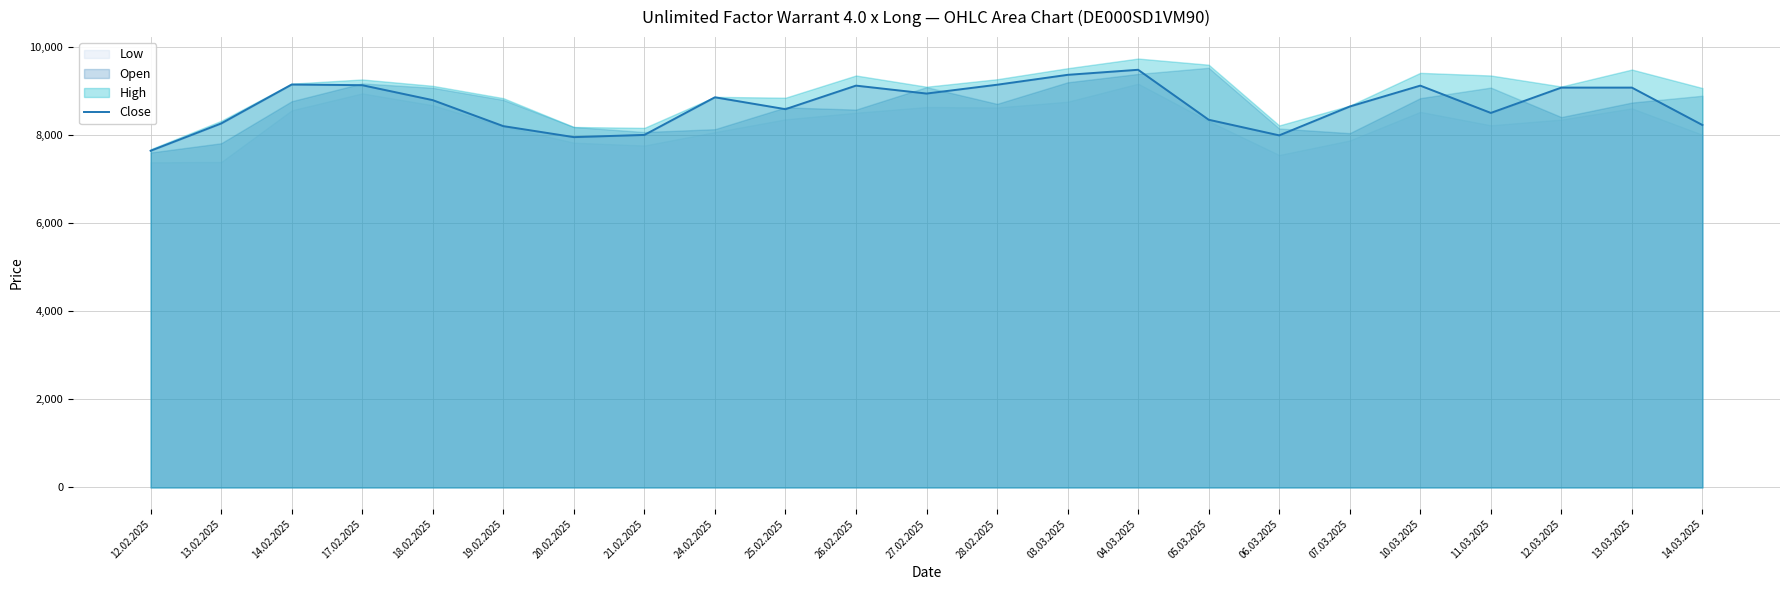

How many interior local valleys (lower than both neighbors) does the data have?

5